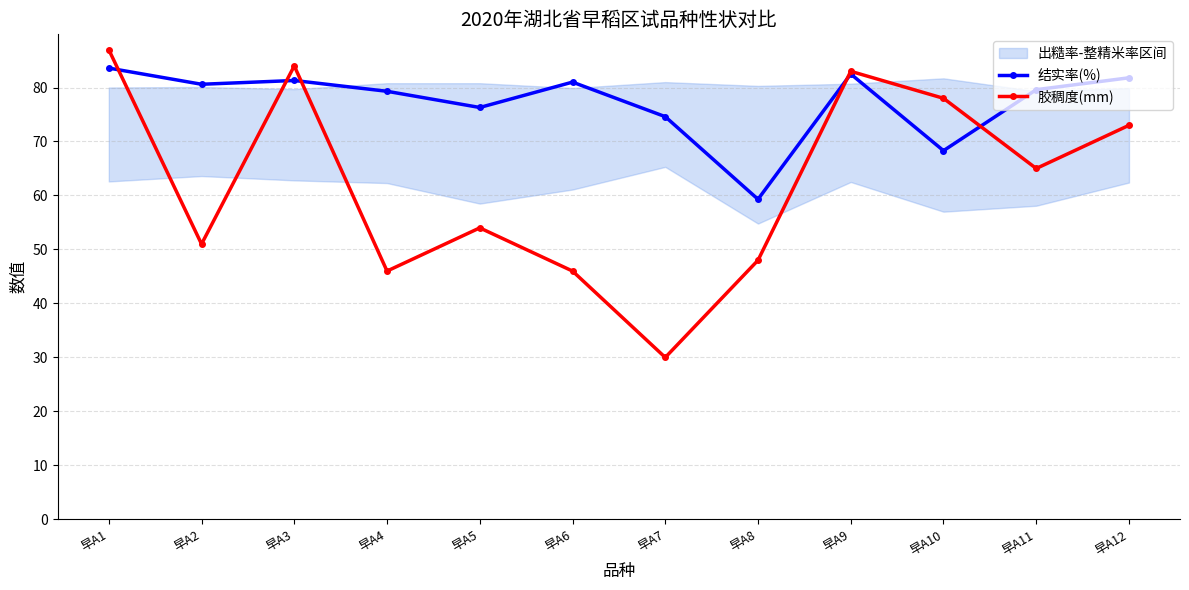

The 结实率(%) series shows 59.3 at 早A8. True or false?

True